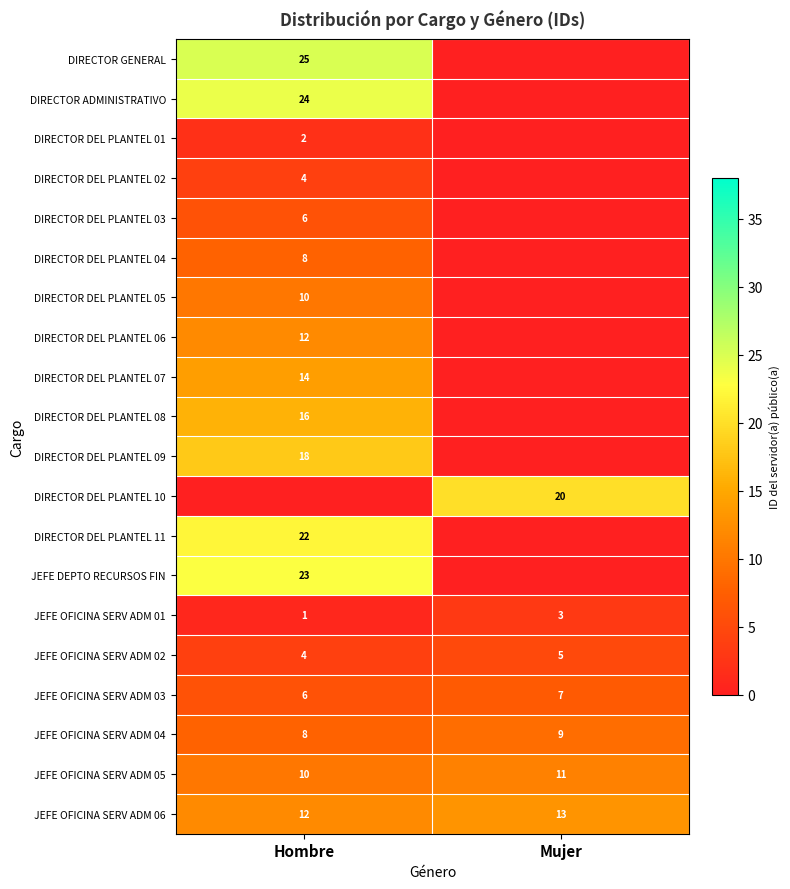

Is it true that DIRECTOR DEL PLANTEL 09 equals 30 at Hombre?

False